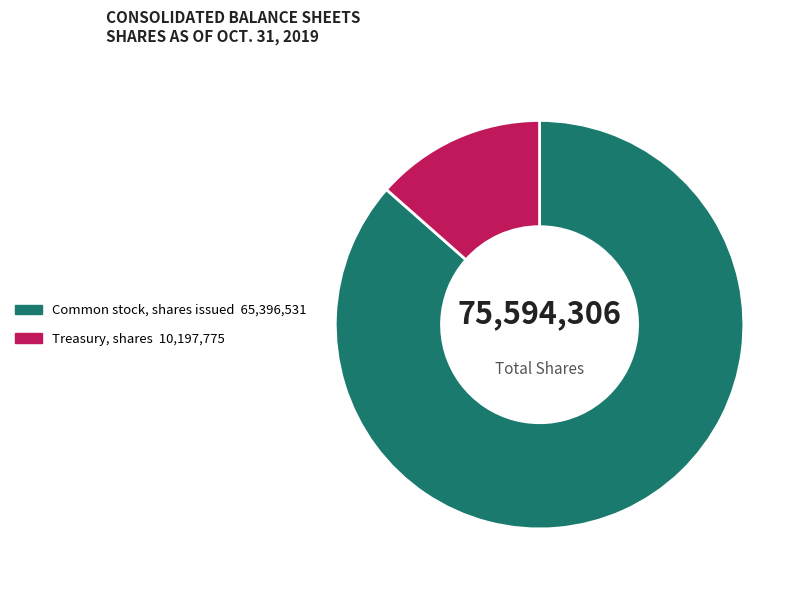

Does Common stock, shares issued account for over 50% of the chart?

Yes